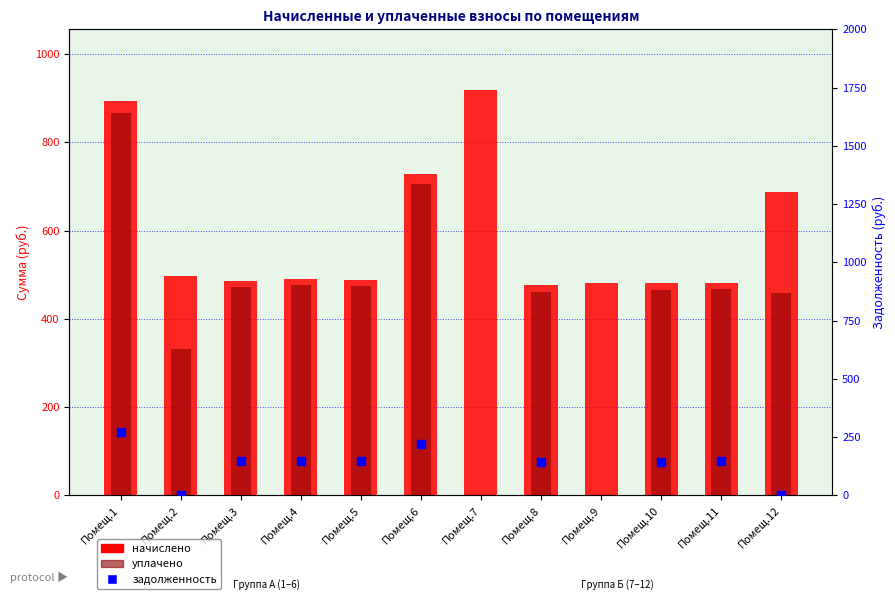

What is the total value across all series at Помещ.6?

1655.7